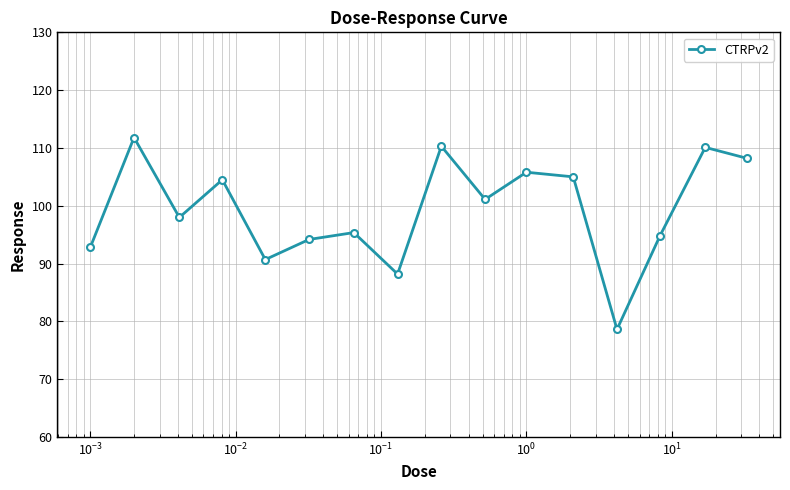

True or false: the data has more than 0 interior local peaks.

True